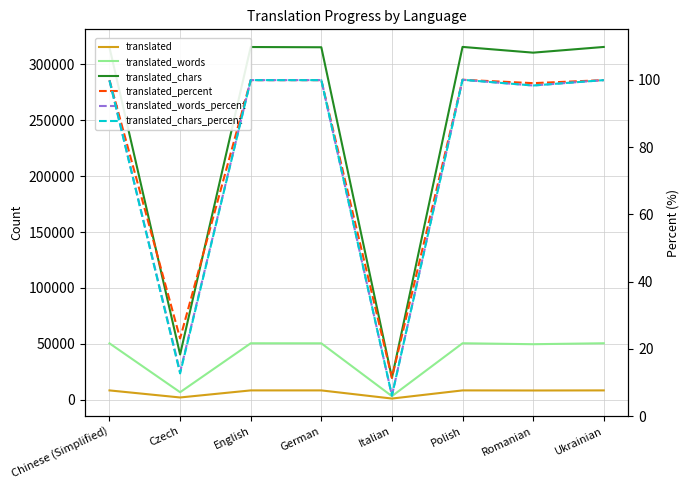

What is the sum of all translated_chars values?

1948167.0